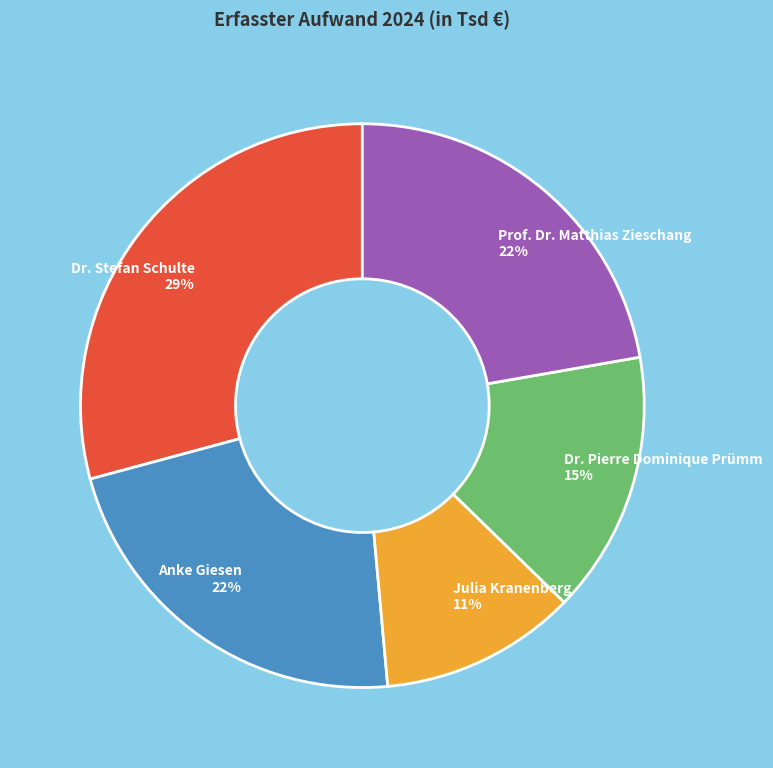

True or false: Anke Giesen accounts for 22% of the total.

True